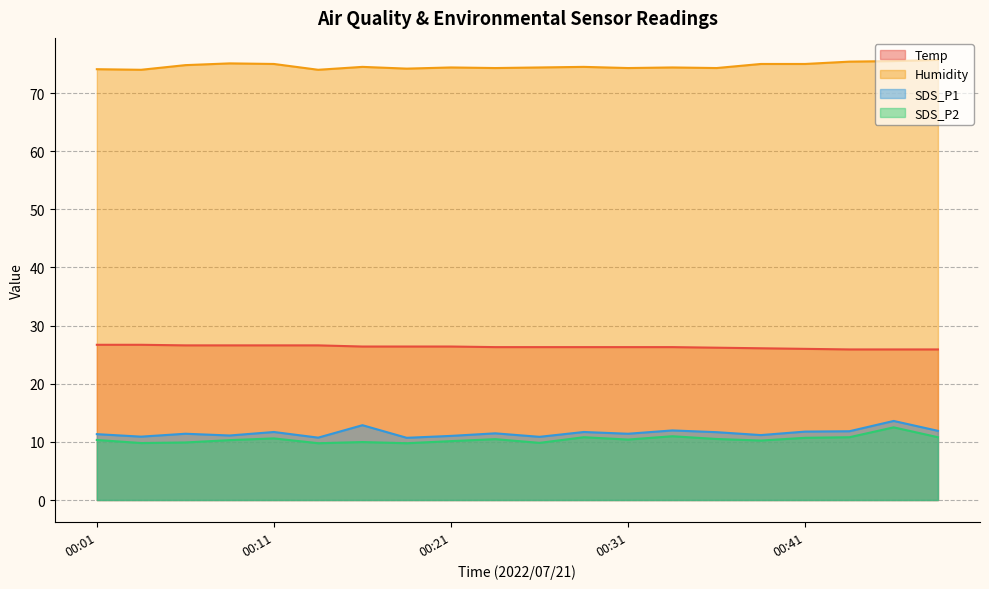

At which label does SDS_P2 first exceed 10?

00:01